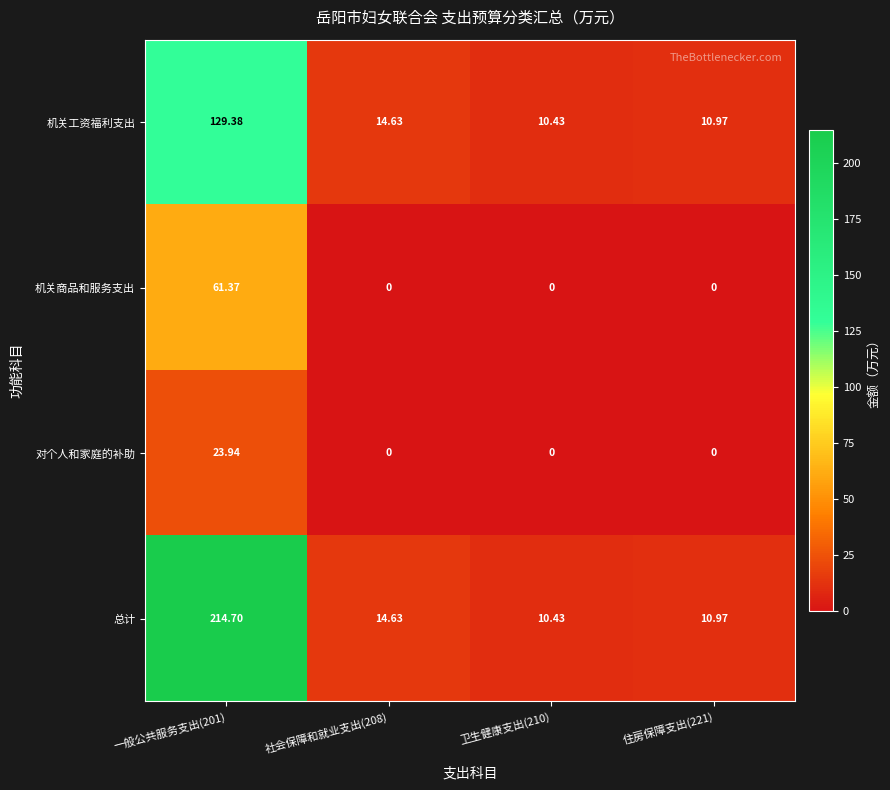

Rank the series by their average value, from lowest to highest.

对个人和家庭的补助, 机关商品和服务支出, 机关工资福利支出, 总计